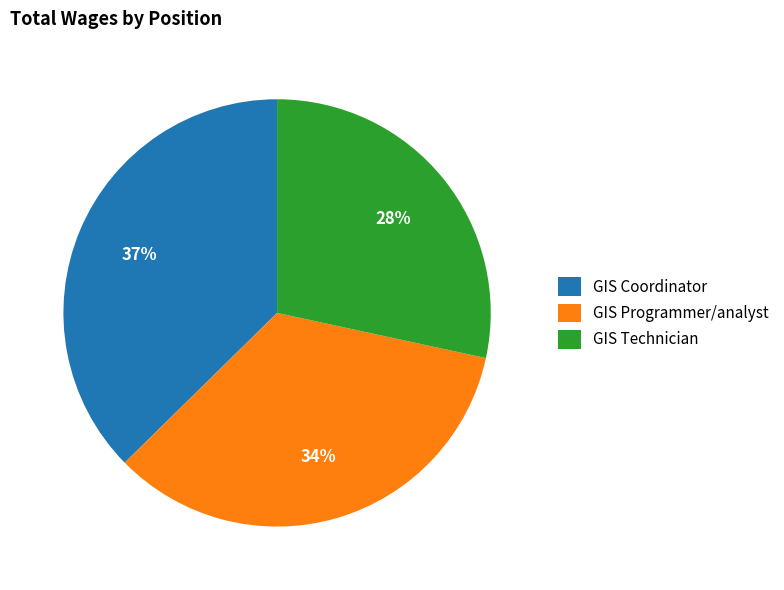

Which has a higher value, GIS Technician or GIS Programmer/analyst?

GIS Programmer/analyst